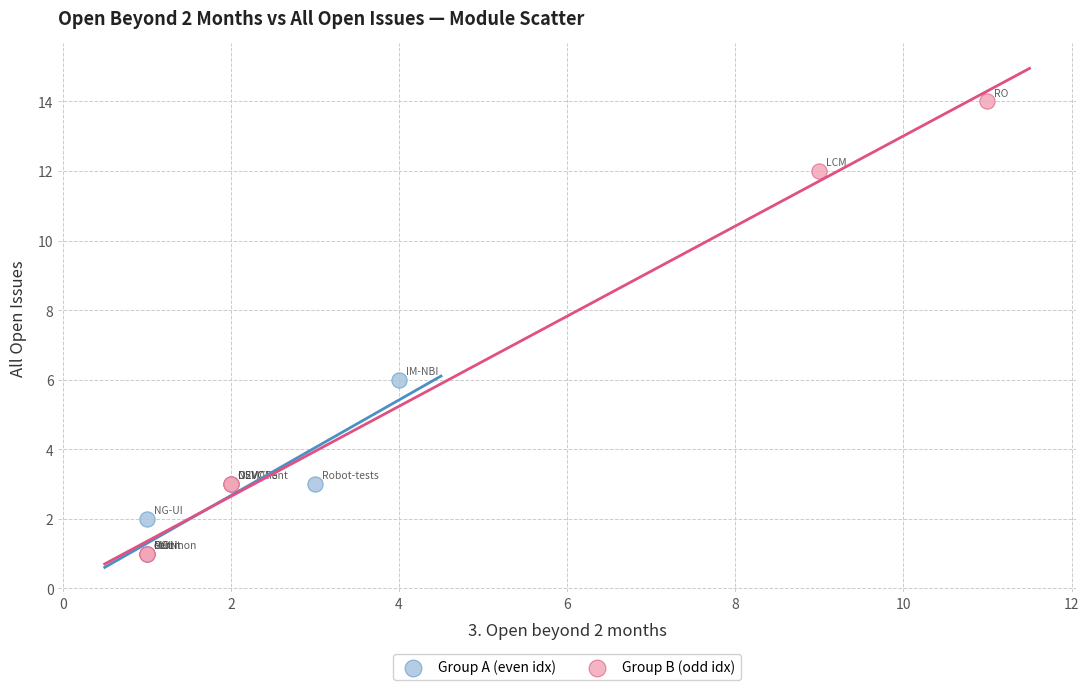

Which series has the widest spread of Y values?

Group B (odd idx)